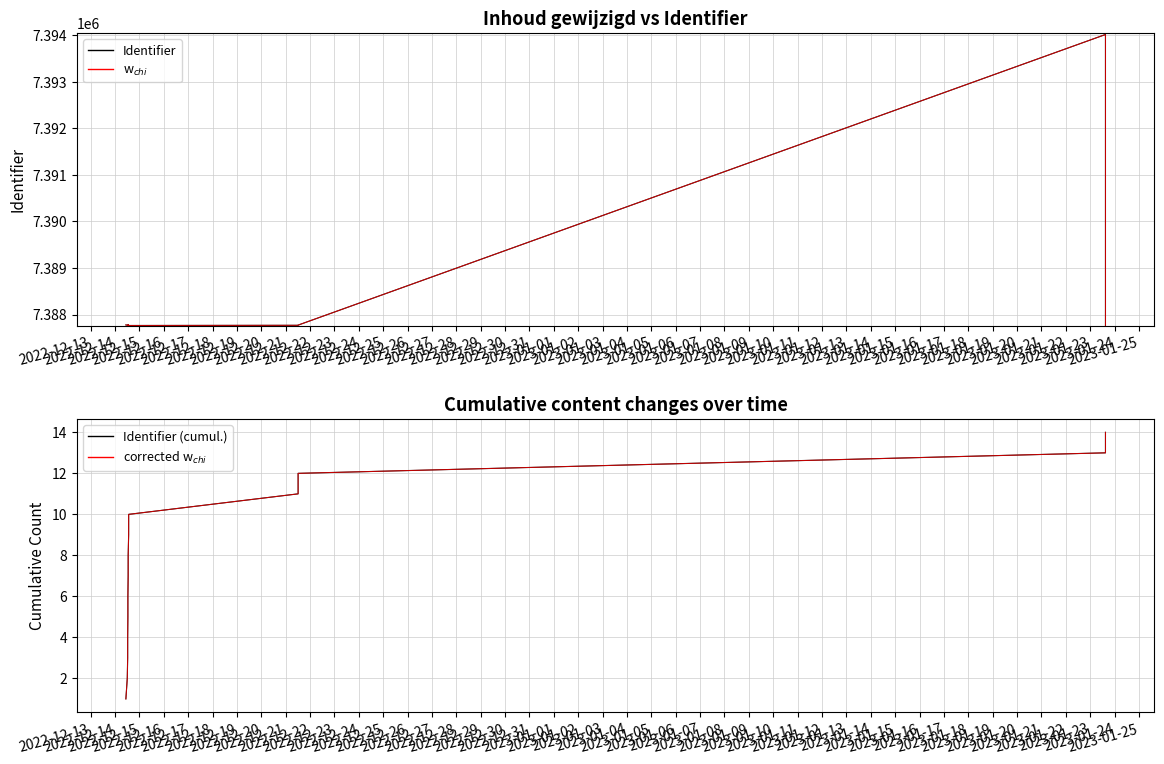

How many values in the Identifier series exceed 7387770?

6